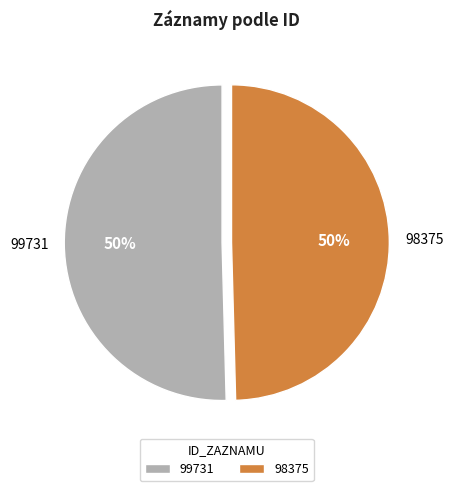

To the nearest percent, what is the average slice percentage?

50%